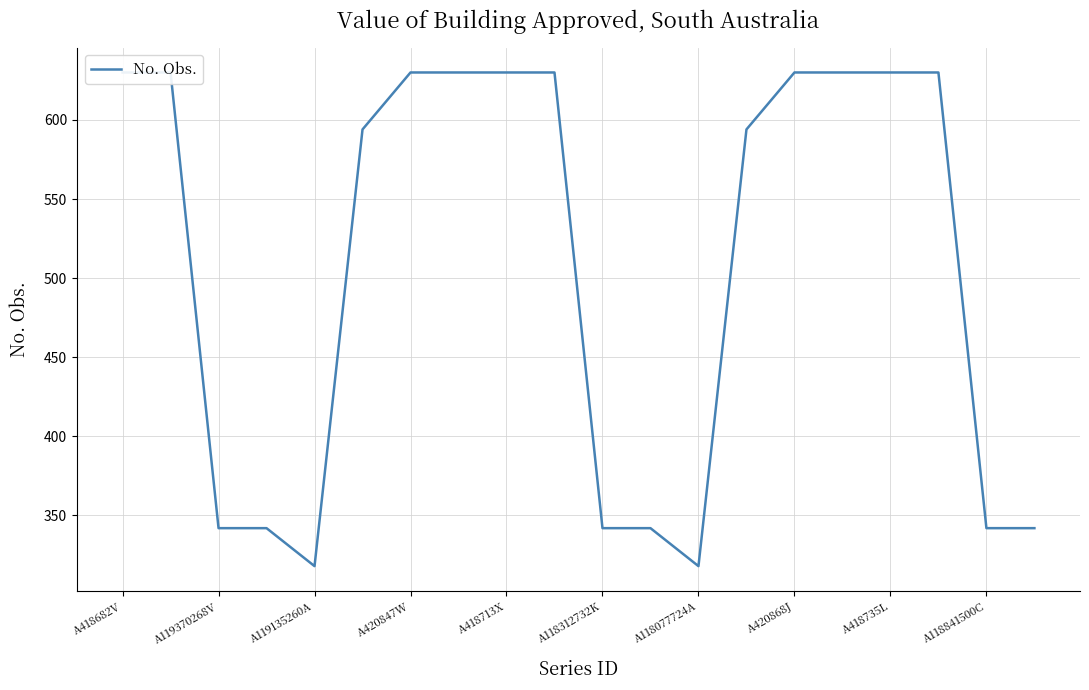

Does the chart display data point markers on the line(s)?

No